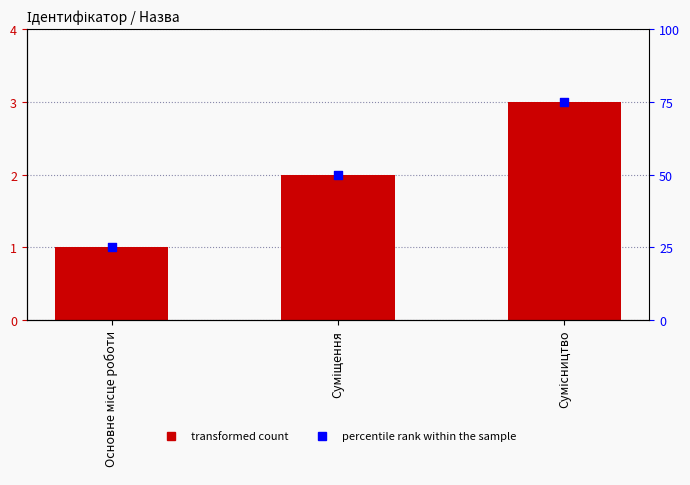

Which series contains the highest Y value?

percentile rank within the sample